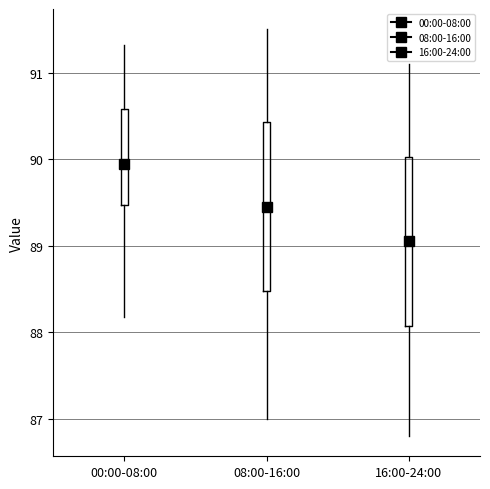

Reading left to right, transcribe this box plot: for each box, give where its median line is, the range the box spans, and where its two whiskers end, as read against the y-axis. The values are not printed on the chart, so give them approximately, as read against the axis.

00:00-08:00: median 89.9, box 89.5 to 90.6, whiskers 88.2 to 91.3
08:00-16:00: median 89.5, box 88.5 to 90.4, whiskers 87.0 to 91.5
16:00-24:00: median 89.1, box 88.1 to 90.0, whiskers 86.8 to 91.1